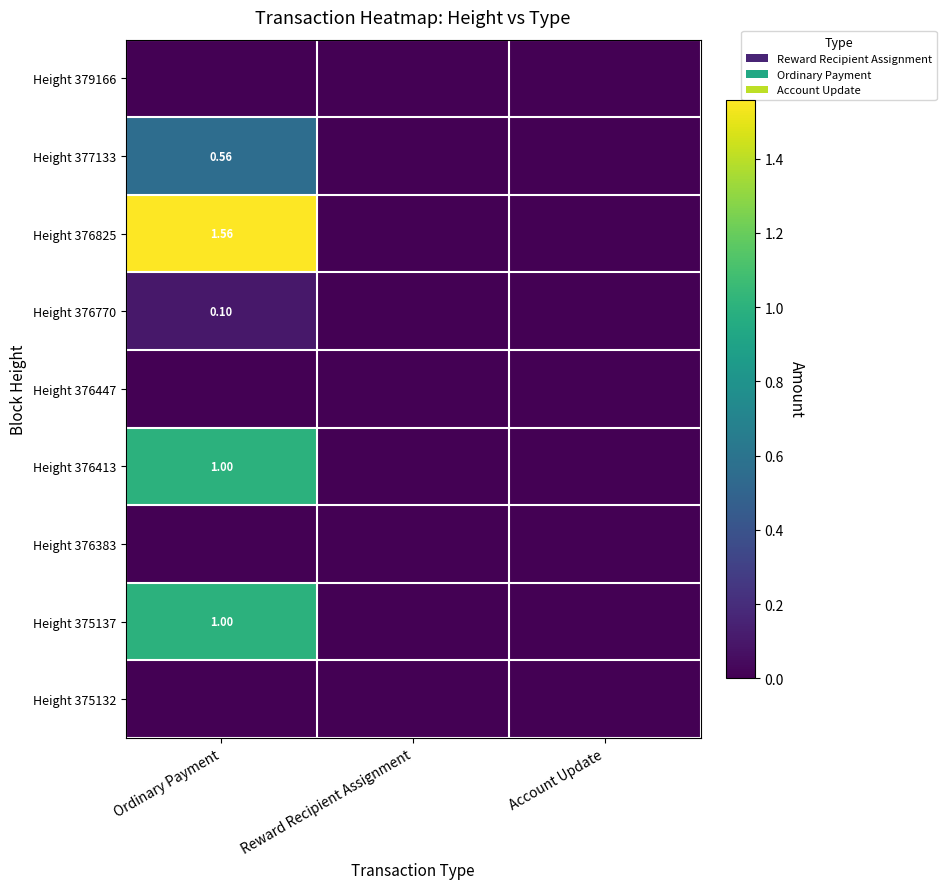

List the labels in order of Height 376770 value, largest first.

Ordinary Payment, Reward Recipient Assignment, Account Update